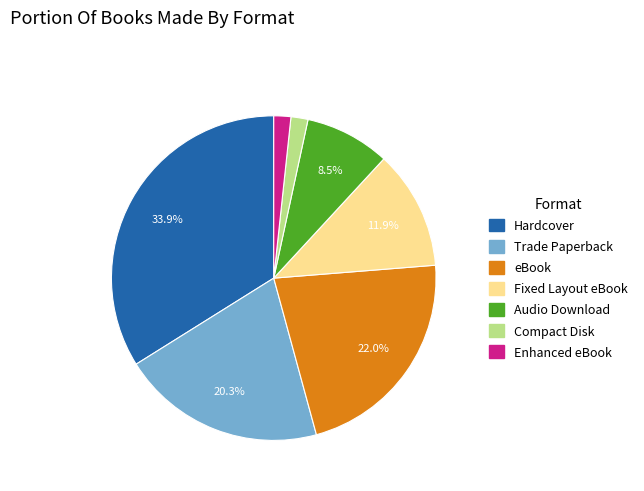

What is the total percentage of Audio Download and eBook?

30.5%